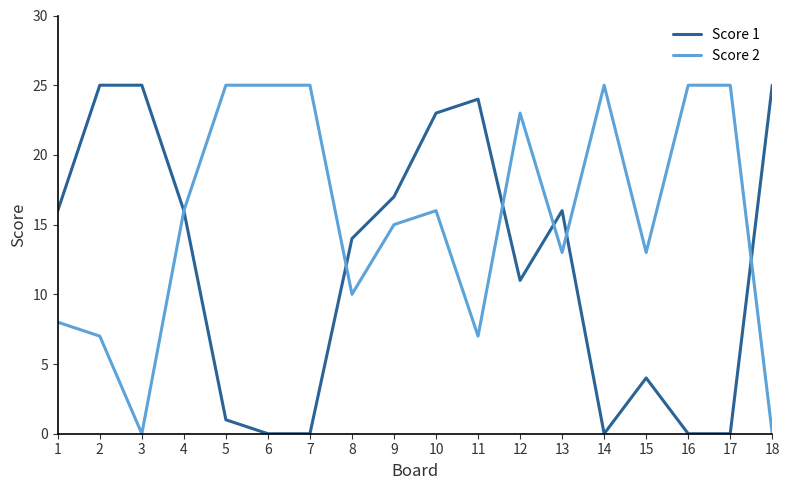

Is it true that Score 2 equals 7 at 10?

False